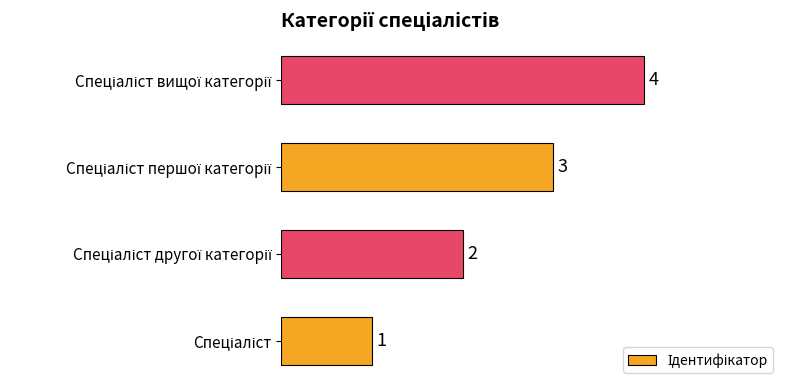

Count the values in the range 2 to 4.

3